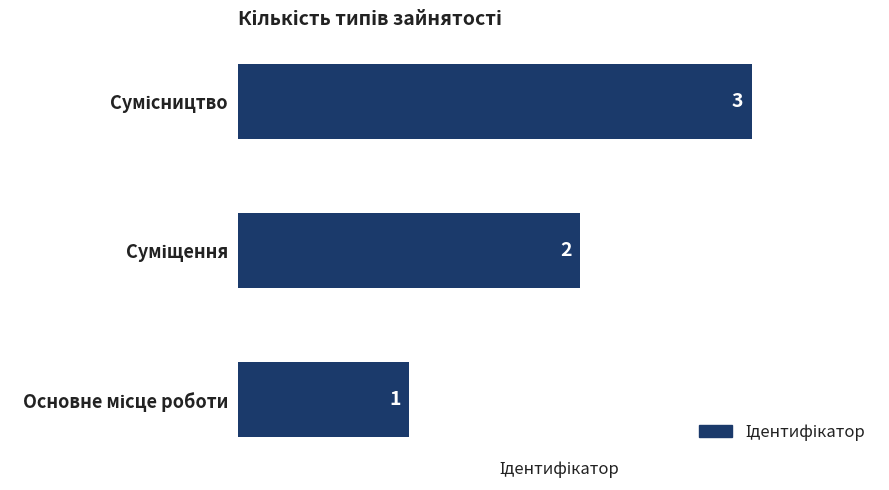

What is the average value?

2